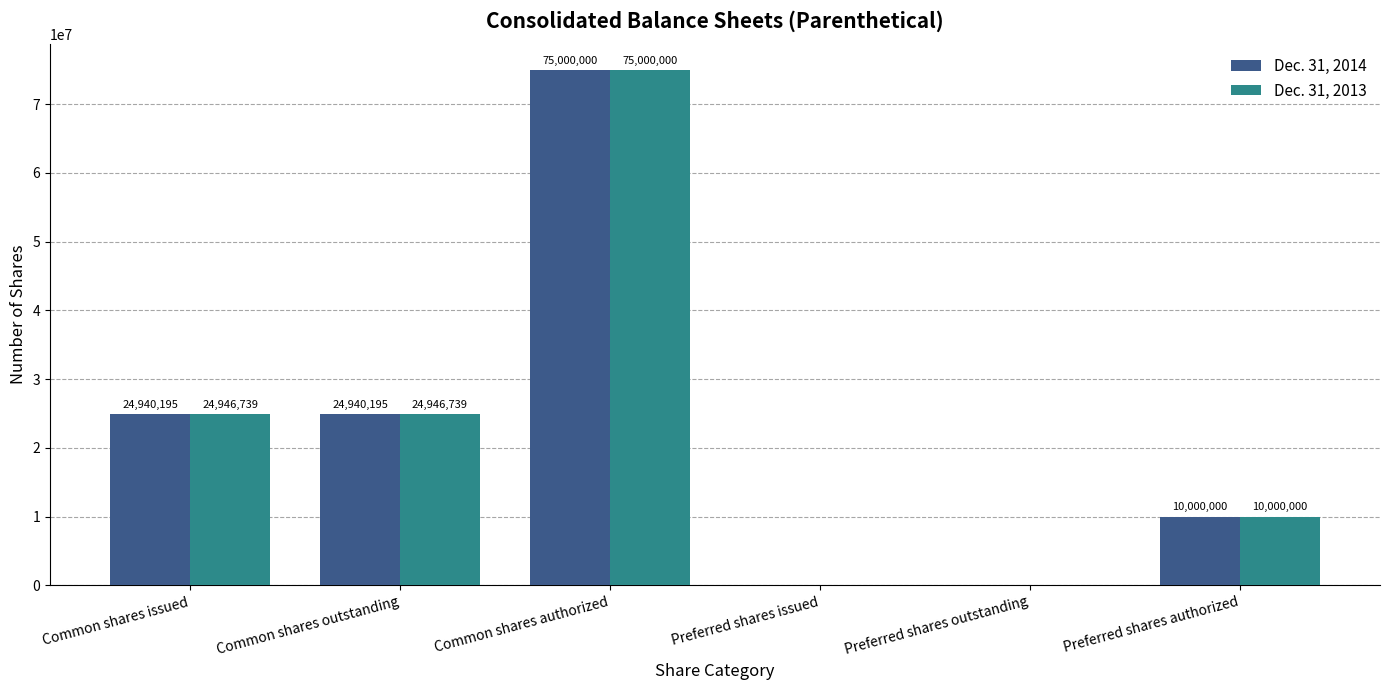

Is it true that Dec. 31, 2013 equals 24946739 at Common shares outstanding?

True